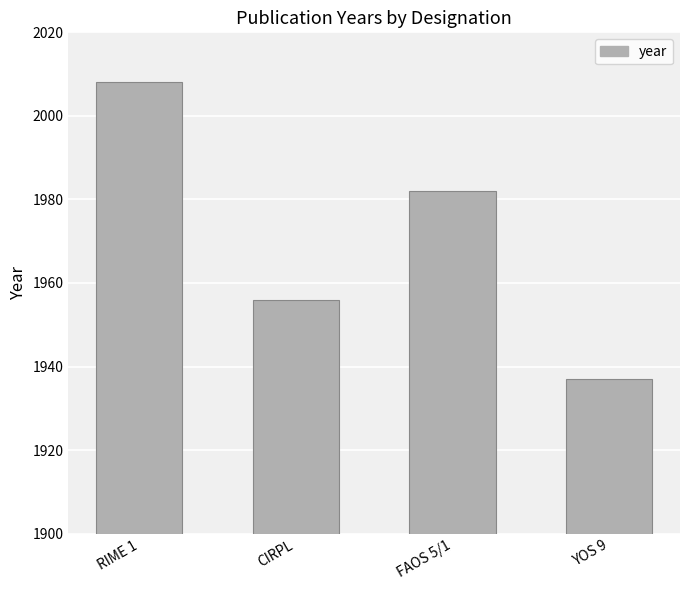

Does the chart contain stacked bars?

No